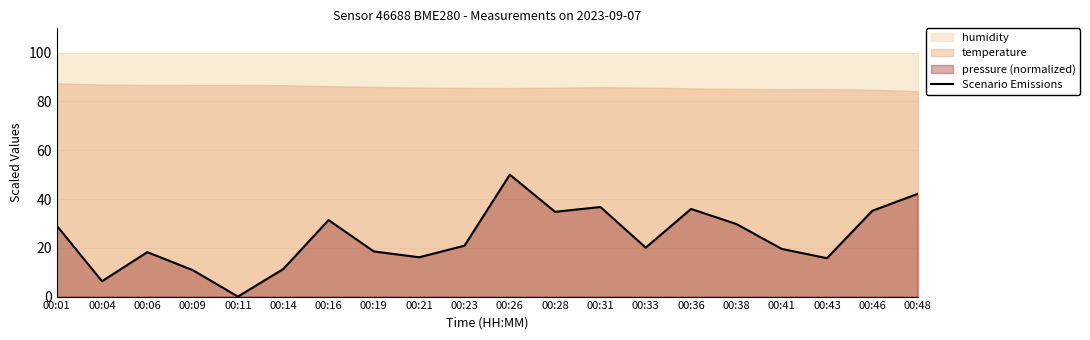

How many points are higher than both their immediate neighbors (excluding endpoints)?

5